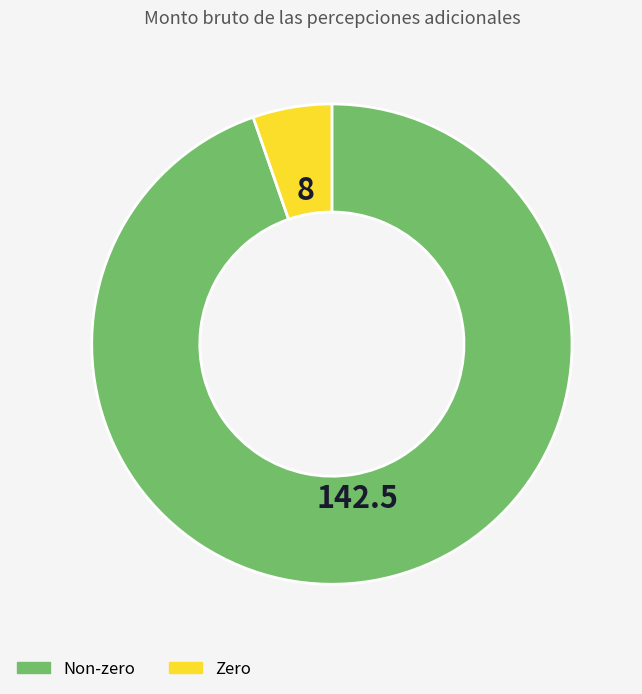

Is there any slice that represents more than half of the pie?

Yes